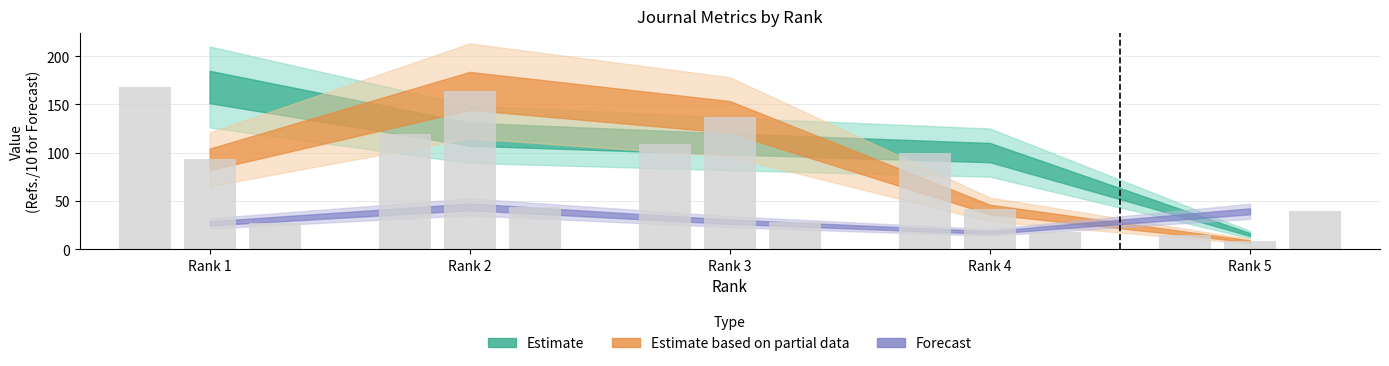

What is the value of the H index bar at the 2nd from the left?

119.0